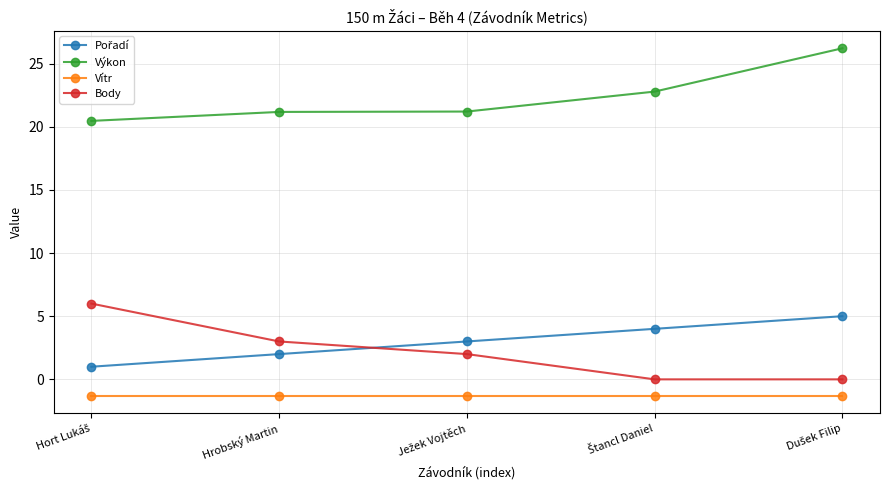

What is the difference between the maximum and minimum values in the Body series?

6.0